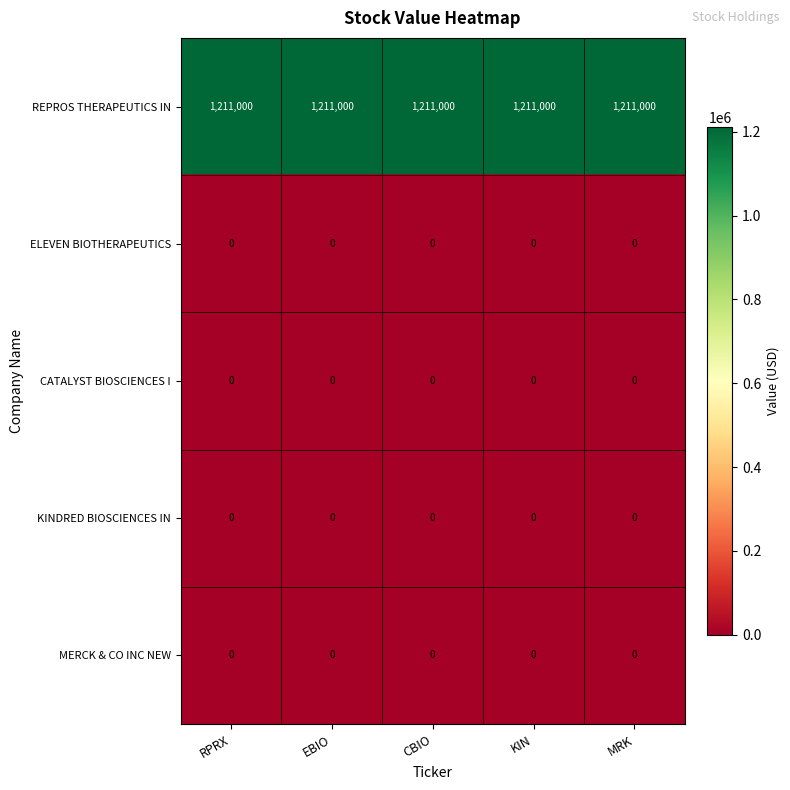

The MERCK & CO INC NEW series shows 0 at MRK. True or false?

True